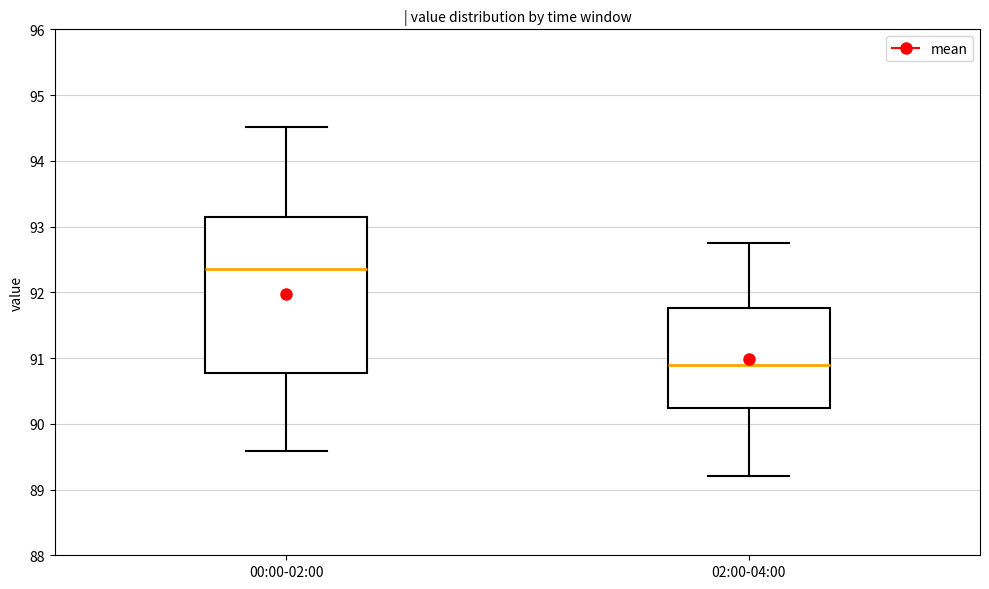

Which box's median line is the lowest?

02:00-04:00